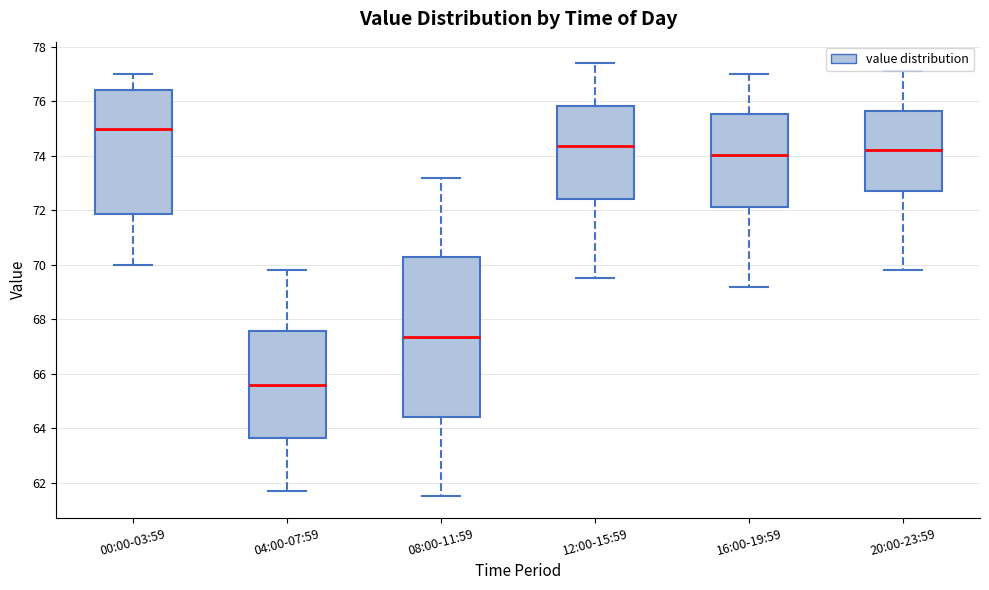

Which box has the highest median line?

00:00-03:59